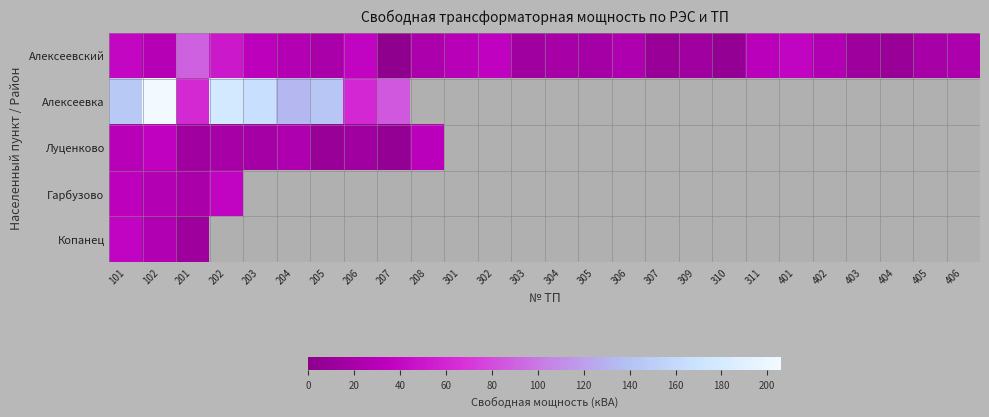

What is the difference between the highest and lowest values at 402?

25.5